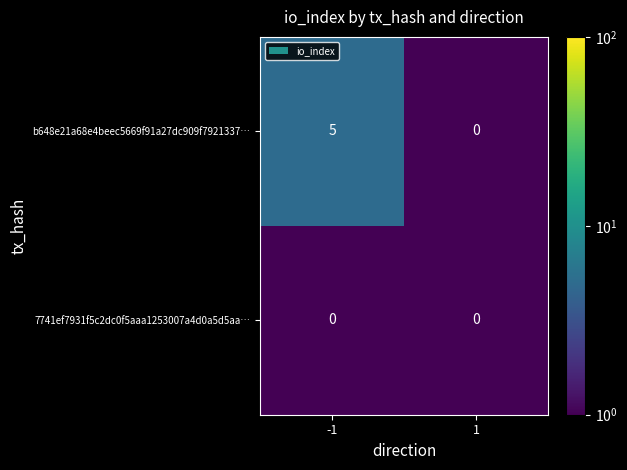

How many categories are shown in the chart?

2